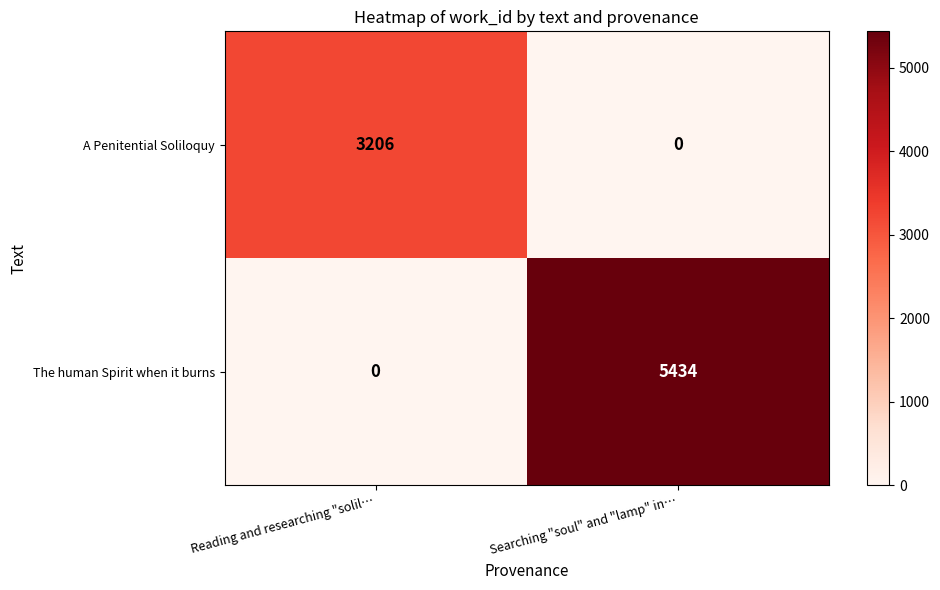

Which series has the widest spread of values?

The human Spirit when it burns